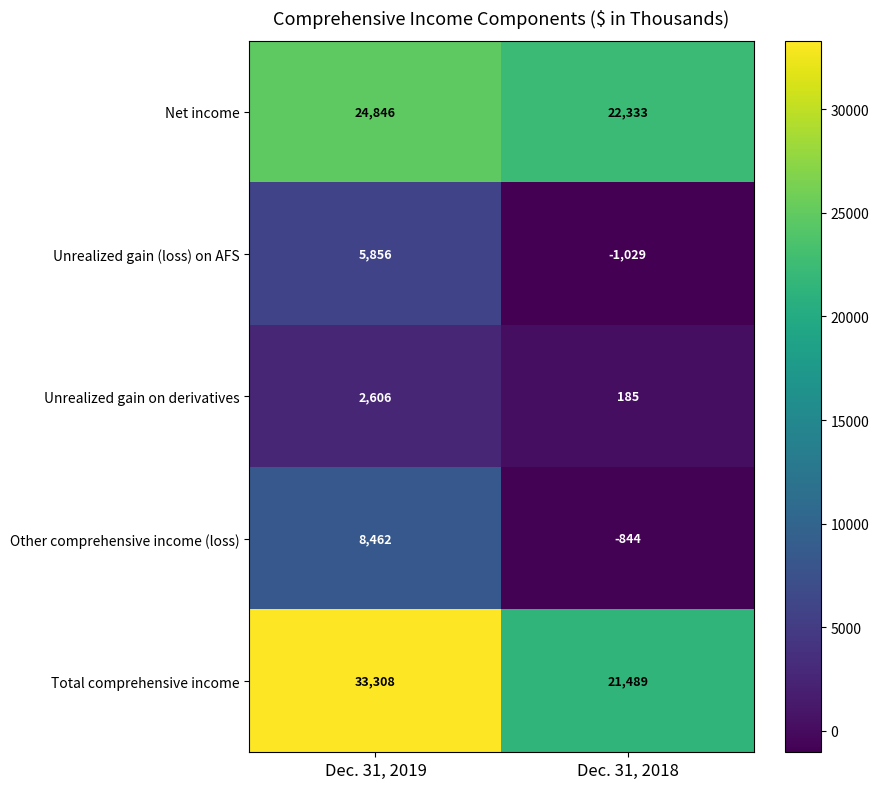

What is the lowest value of the Other comprehensive income (loss) series?

-844